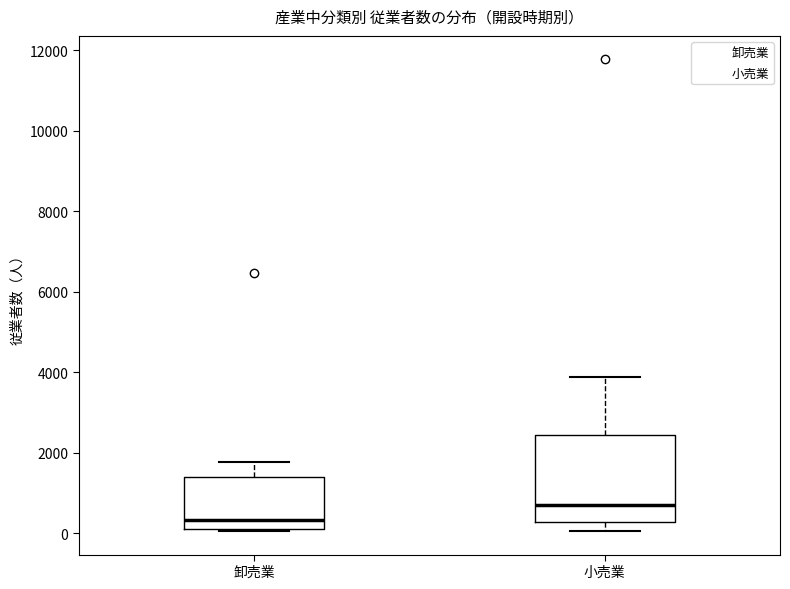

Reading left to right, transcribe this box plot: for each box, give where its median line is, the range the box spans, and where its two whiskers end, as read against the y-axis. The values are not printed on the chart, so give them approximately, as read against the axis.

卸売業: median 400, box 0 to 1400, whiskers 0 to 1800
小売業: median 800, box 200 to 2400, whiskers 0 to 3800